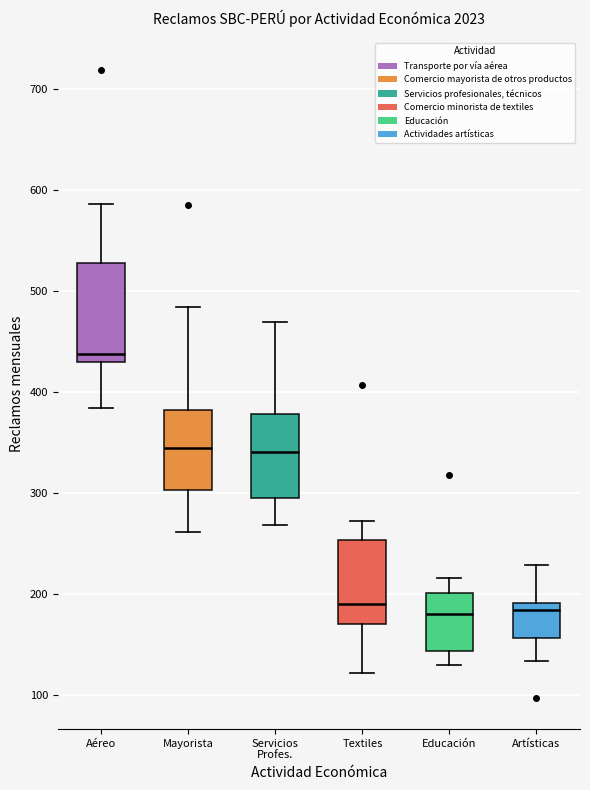

Reading left to right, read every box against the y-axis: the position of its median line, the range the box covers, and the ends of its whiskers. The values are not printed on the chart, so give them approximately, as read against the axis.

Aéreo: median 440, box 430 to 530, whiskers 380 to 590
Mayorista: median 340, box 300 to 380, whiskers 260 to 480
Servicios Profes.: median 340, box 290 to 380, whiskers 270 to 470
Textiles: median 190, box 170 to 250, whiskers 120 to 270
Educación: median 180, box 140 to 200, whiskers 130 to 220
Artísticas: median 180, box 160 to 190, whiskers 130 to 230